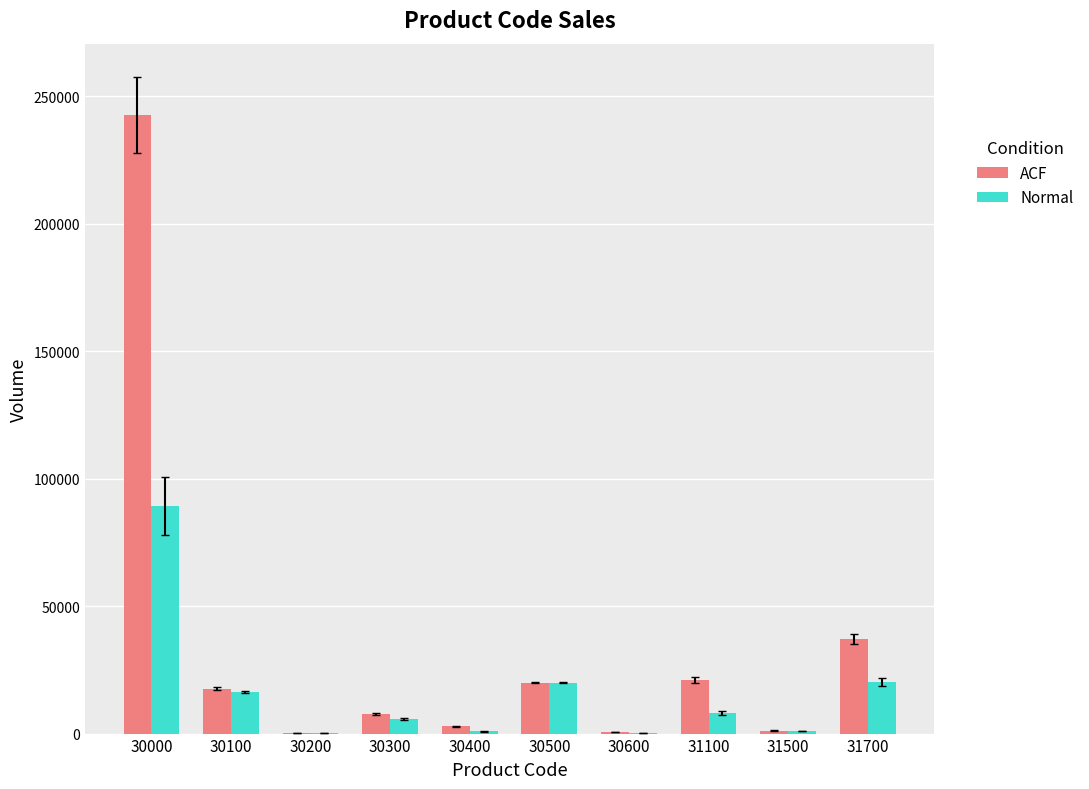

Which series has the largest total across all categories?

ACF